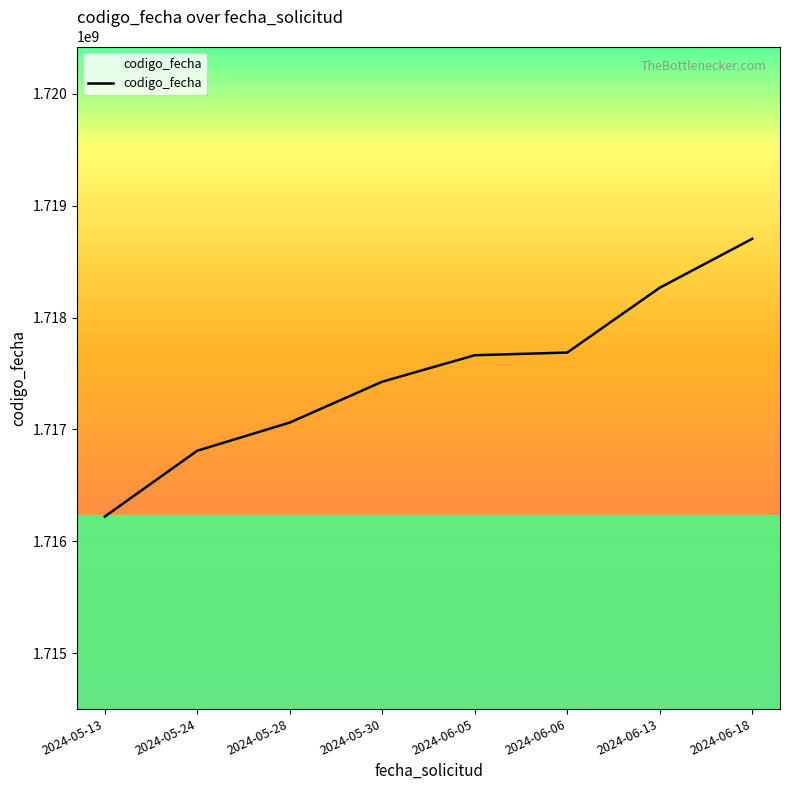

How many distinct data groups are displayed?

1